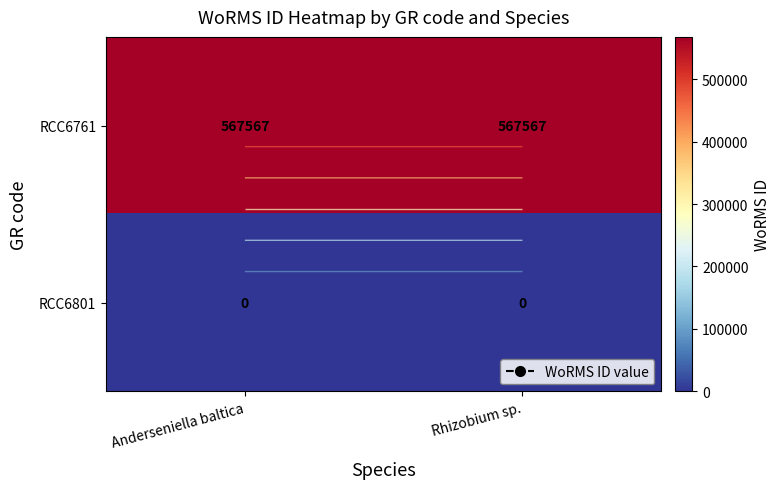

Which label corresponds to the largest value in the chart?

Anderseniella baltica